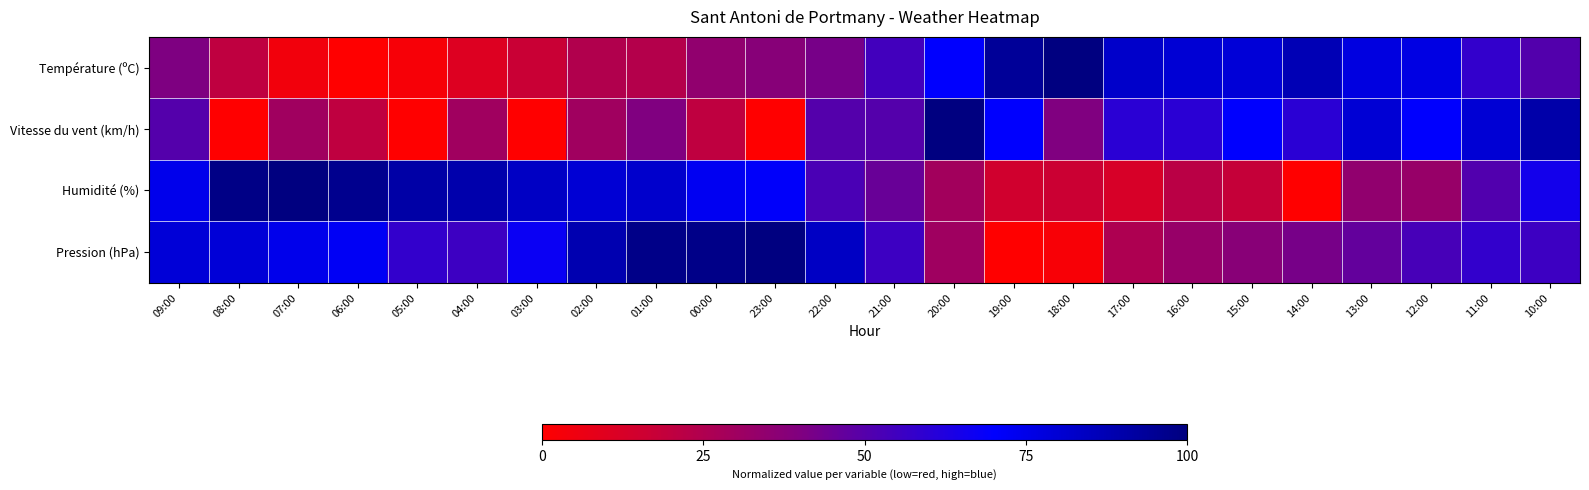

Which series has the largest range (max minus min)?

Température (ºC)